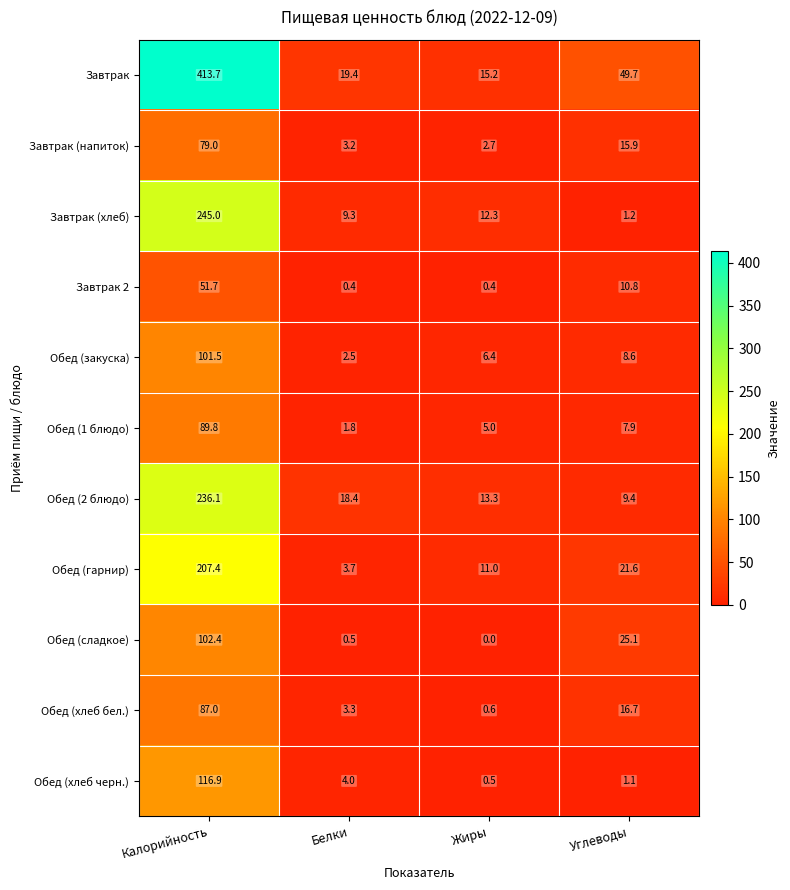

List the series in order of their peak value, highest first.

Завтрак, Завтрак (хлеб), Обед (2 блюдо), Обед (гарнир), Обед (хлеб черн.), Обед (сладкое), Обед (закуска), Обед (1 блюдо), Обед (хлеб бел.), Завтрак (напиток), Завтрак 2